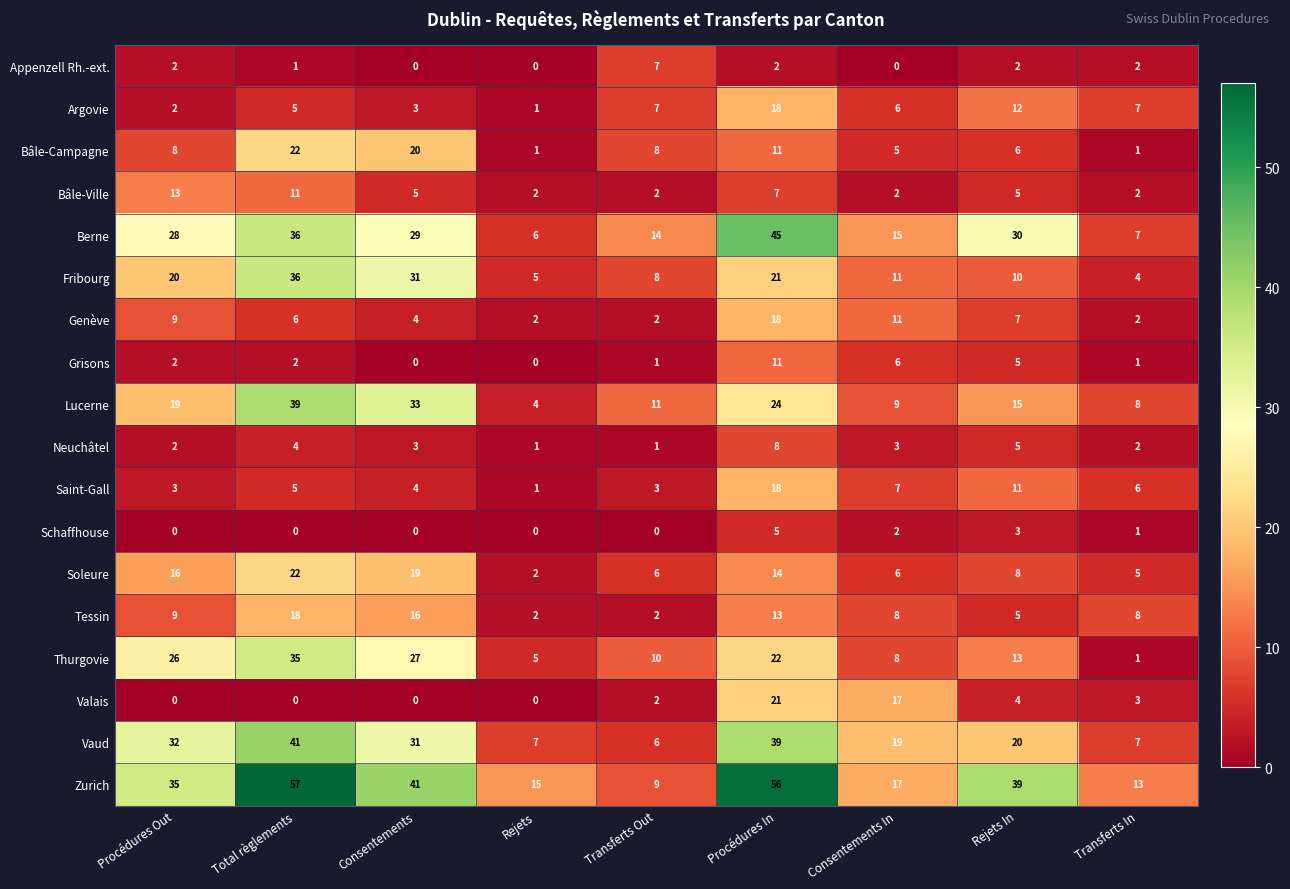

What is the average value of the Saint-Gall series?

6